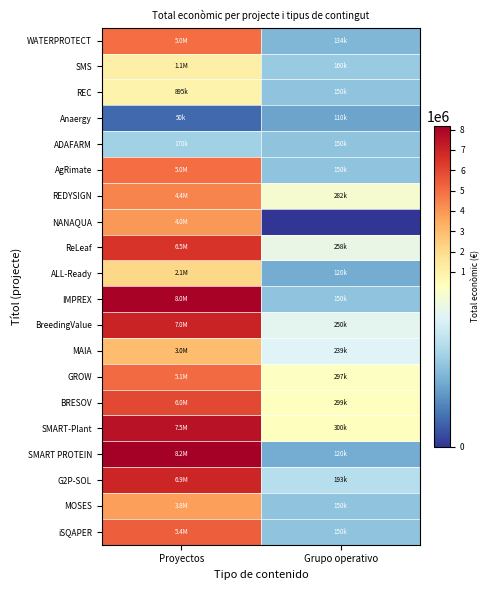

Which series has the largest total across all categories?

SMART PROTEIN